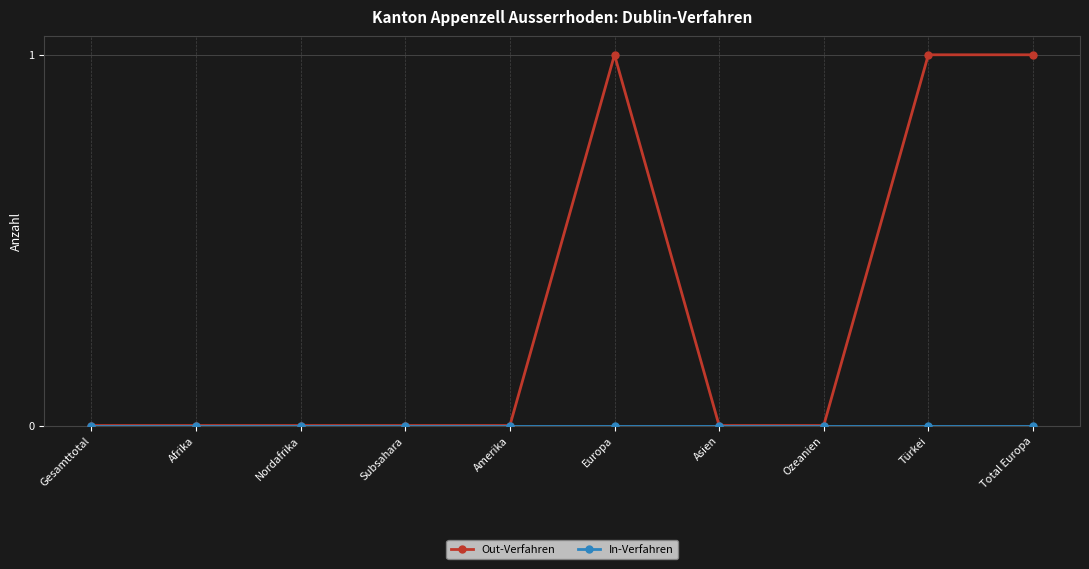

Which series has the largest total across all categories?

Out-Verfahren